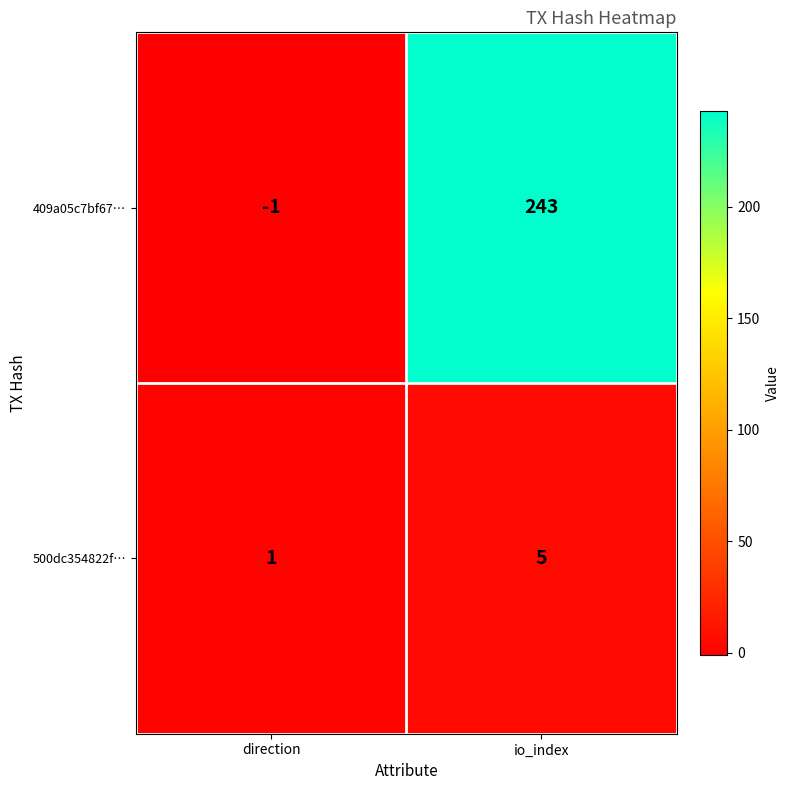

How many distinct data groups are displayed?

2